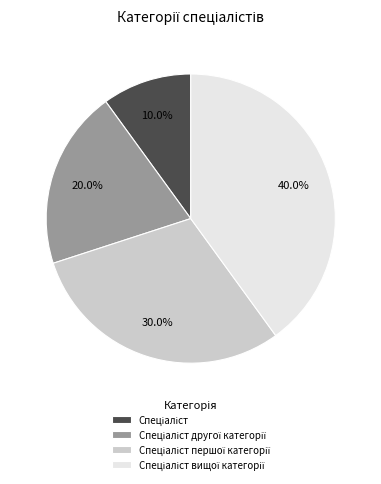

Is there any slice that represents more than half of the pie?

No